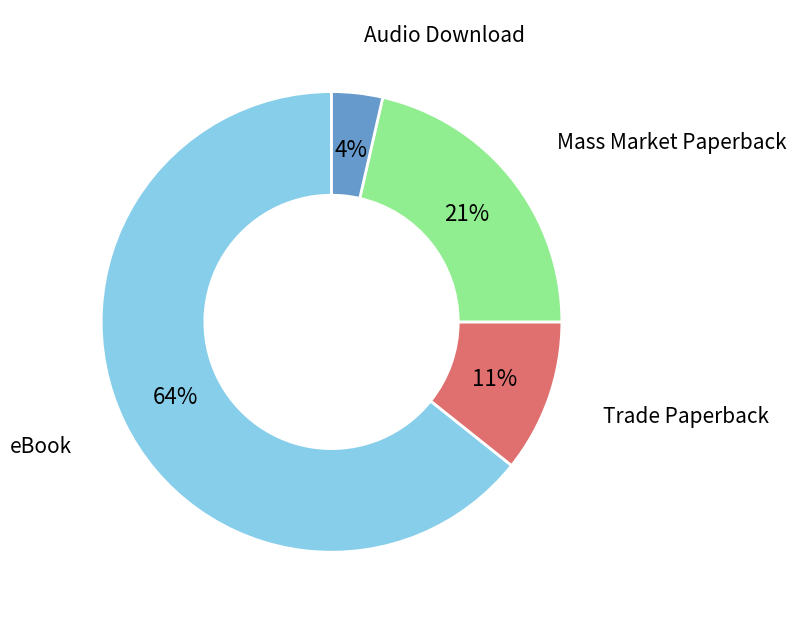

What percentage is the eBook slice, to the nearest percent?

64%